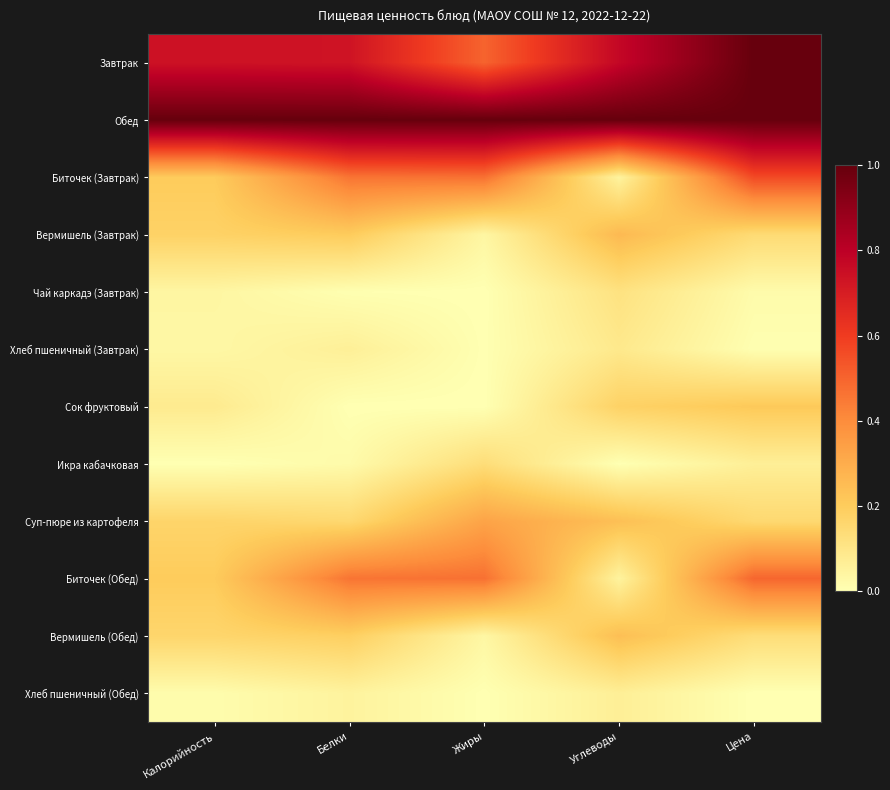

Reading left to right, extract all data points from this chart.

Завтрак: Калорийность=0.7	Белки=0.7	Жиры=0.5	Углеводы=0.8	Цена=1.0
Обед: Калорийность=1.0	Белки=1.0	Жиры=1.0	Углеводы=1.0	Цена=1.0
Биточек (Завтрак): Калорийность=0.2	Белки=0.5	Жиры=0.5	Углеводы=0.0	Цена=0.6
Вермишель (Завтрак): Калорийность=0.2	Белки=0.2	Жиры=0.0	Углеводы=0.3	Цена=0.1
Чай каркадэ (Завтрак): Калорийность=0.0	Белки=0.0	Жиры=0.0	Углеводы=0.1	Цена=0.0
Хлеб пшеничный (Завтрак): Калорийность=0.0	Белки=0.1	Жиры=0.0	Углеводы=0.1	Цена=0.0
Сок фруктовый: Калорийность=0.1	Белки=0.0	Жиры=0.0	Углеводы=0.2	Цена=0.2
Икра кабачковая: Калорийность=0.0	Белки=0.0	Жиры=0.1	Углеводы=0.0	Цена=0.1
Суп-пюре из картофеля: Калорийность=0.2	Белки=0.2	Жиры=0.3	Углеводы=0.2	Цена=0.2
Биточек (Обед): Калорийность=0.2	Белки=0.5	Жиры=0.5	Углеводы=0.0	Цена=0.5
Вермишель (Обед): Калорийность=0.2	Белки=0.2	Жиры=0.0	Углеводы=0.2	Цена=0.1
Хлеб пшеничный (Обед): Калорийность=0.0	Белки=0.0	Жиры=0.0	Углеводы=0.1	Цена=0.0